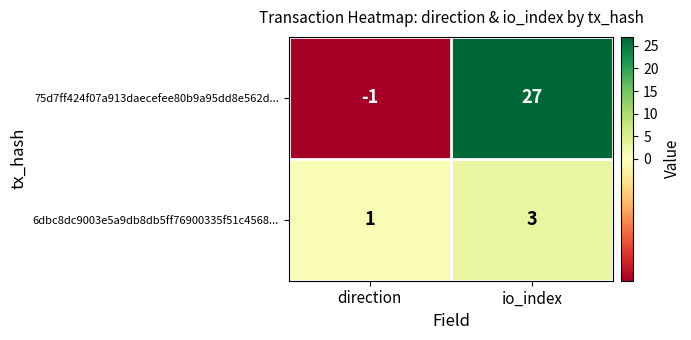

Reading left to right, what are all the values shown in this chart?

75d7ff424f07a913daecefee80b9a95dd8e562d...: -1	27
6dbc8dc9003e5a9db8db5ff76900335f51c4568...: 1	3